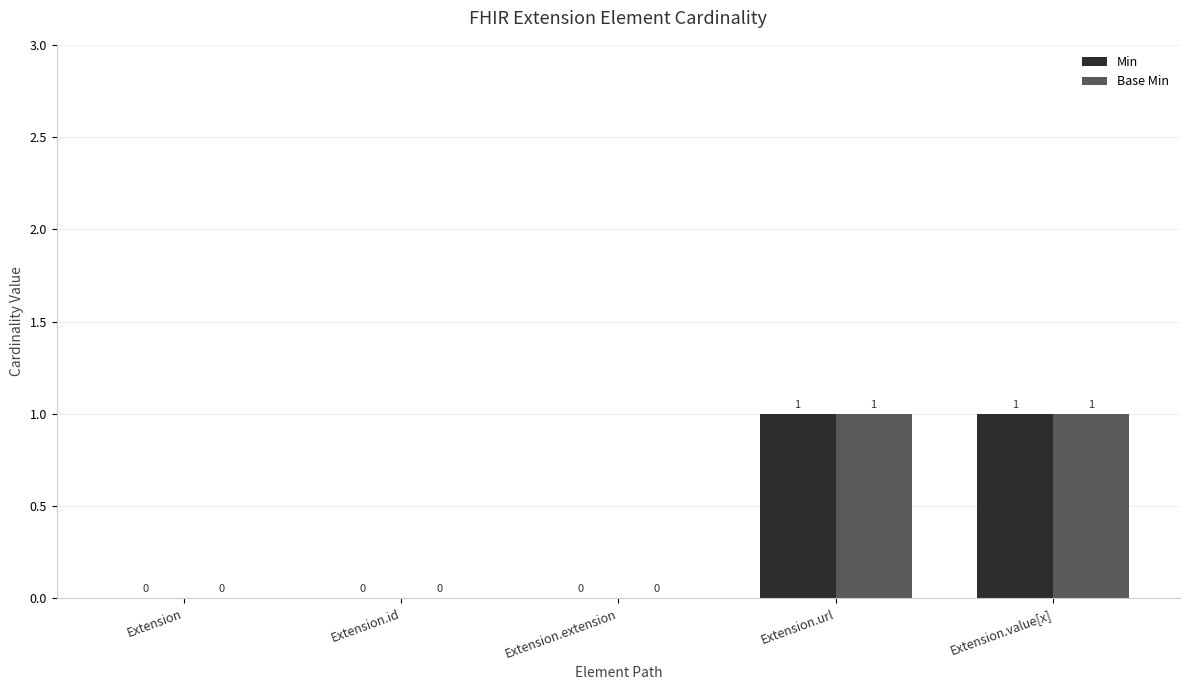

The value of Min at Extension is 0. True or false?

True